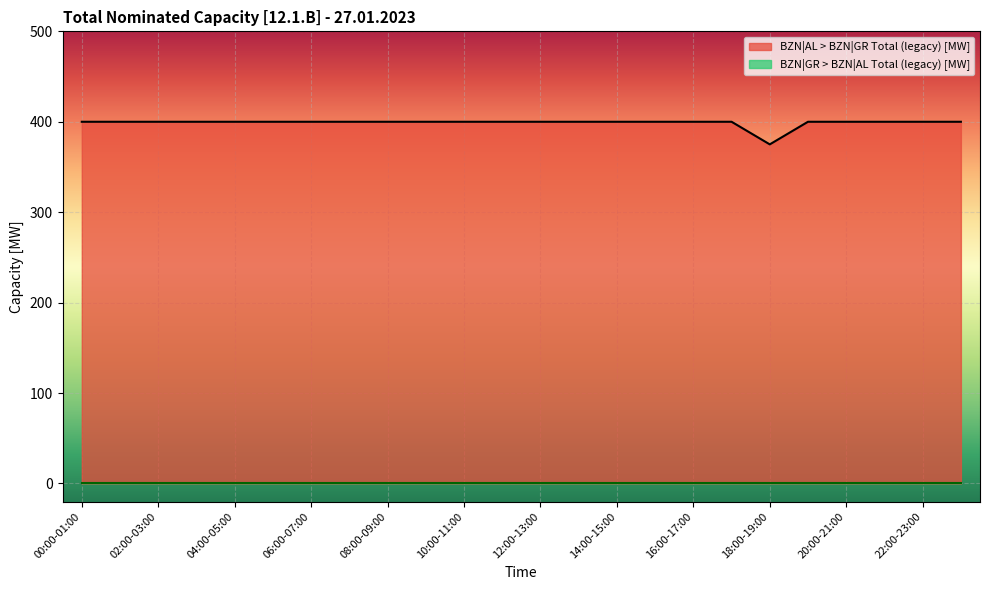

What is the greatest value displayed?

400